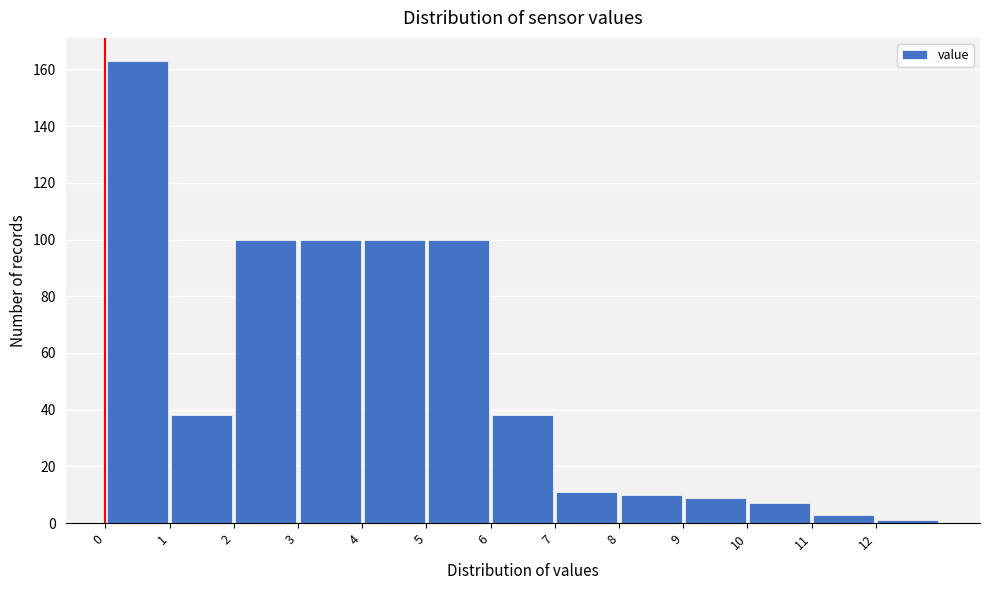

How tall is the bar that spans 3 to 4 on the x-axis? The values are not printed on the chart, so give them approximately, as read against the axis.

100